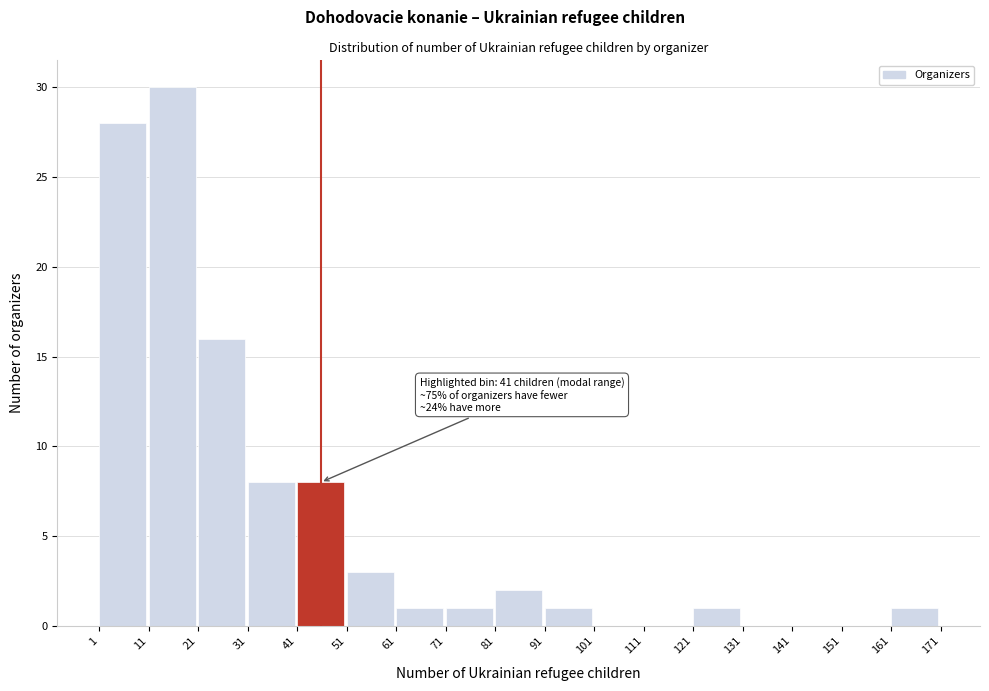

Over which range of the x-axis is the bar tallest?

11 to 21